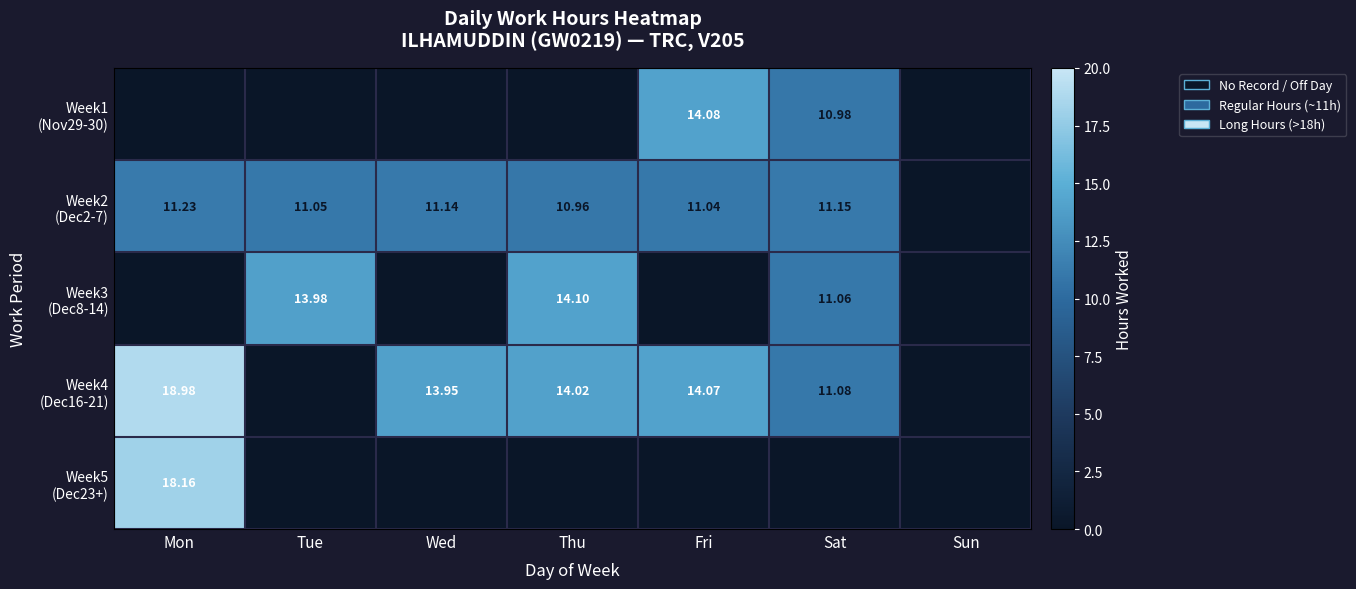

The Week4 (Dec16-21) series shows 11.1 at Sat. True or false?

True